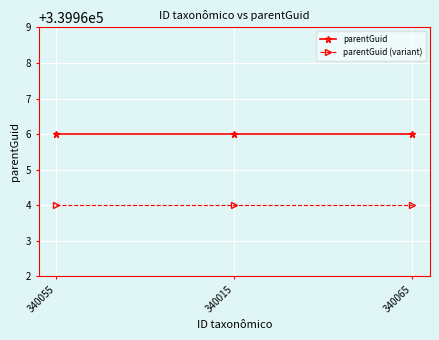

List the series in order of their overall mean, lowest first.

parentGuid (variant), parentGuid